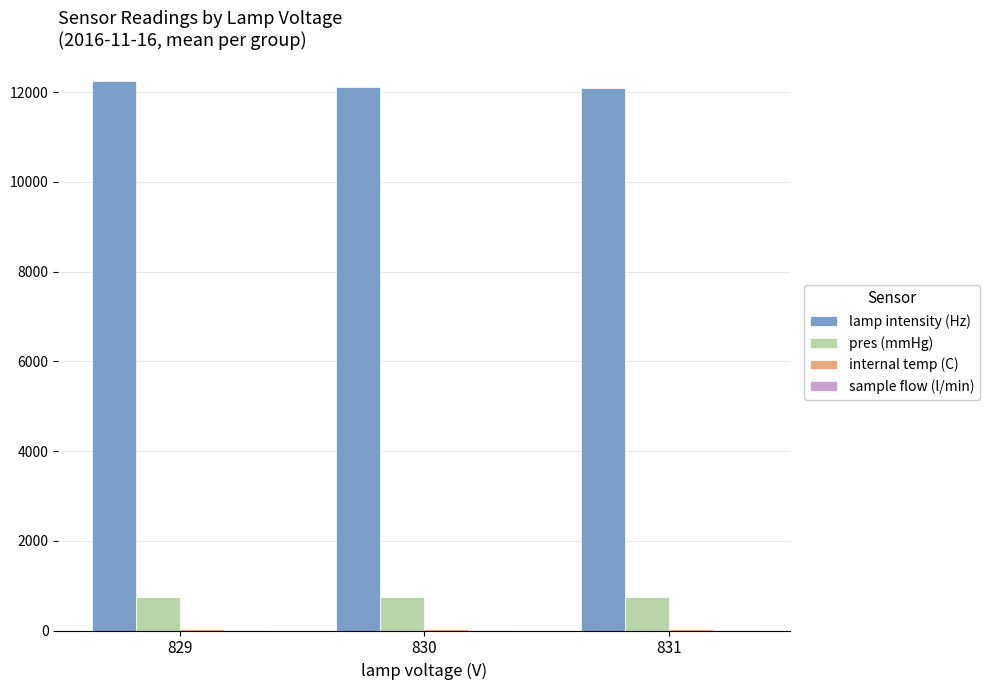

What is the maximum value for lamp intensity (Hz)?

12237.0